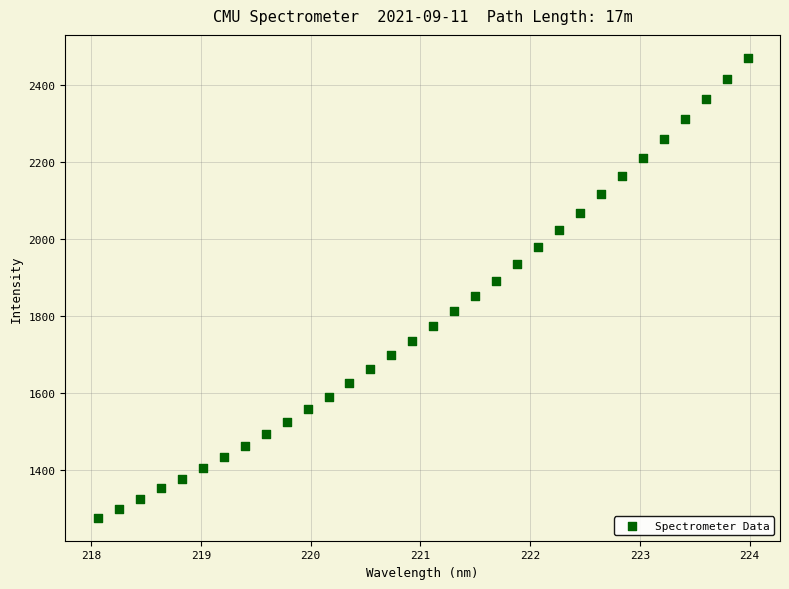

What is the range of Y values (max minus min)?

1193.2